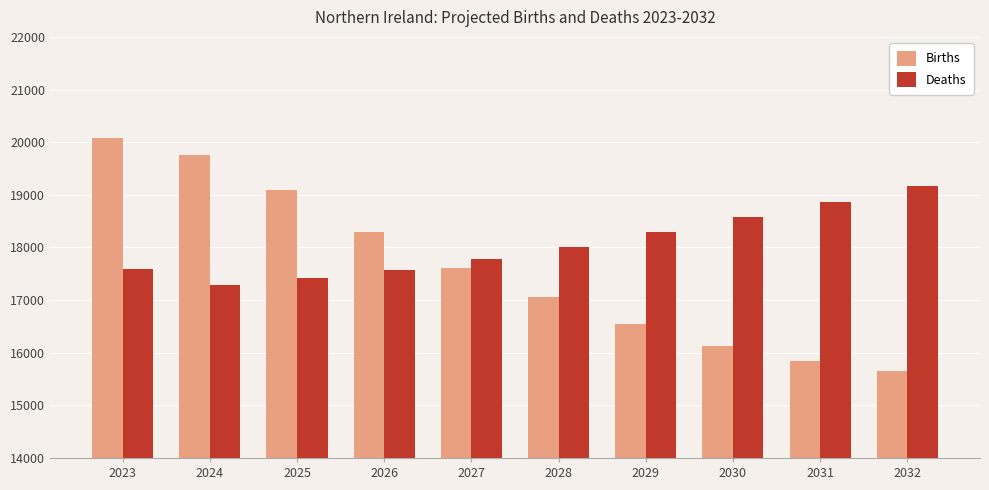

What is the maximum value for Births?

20074